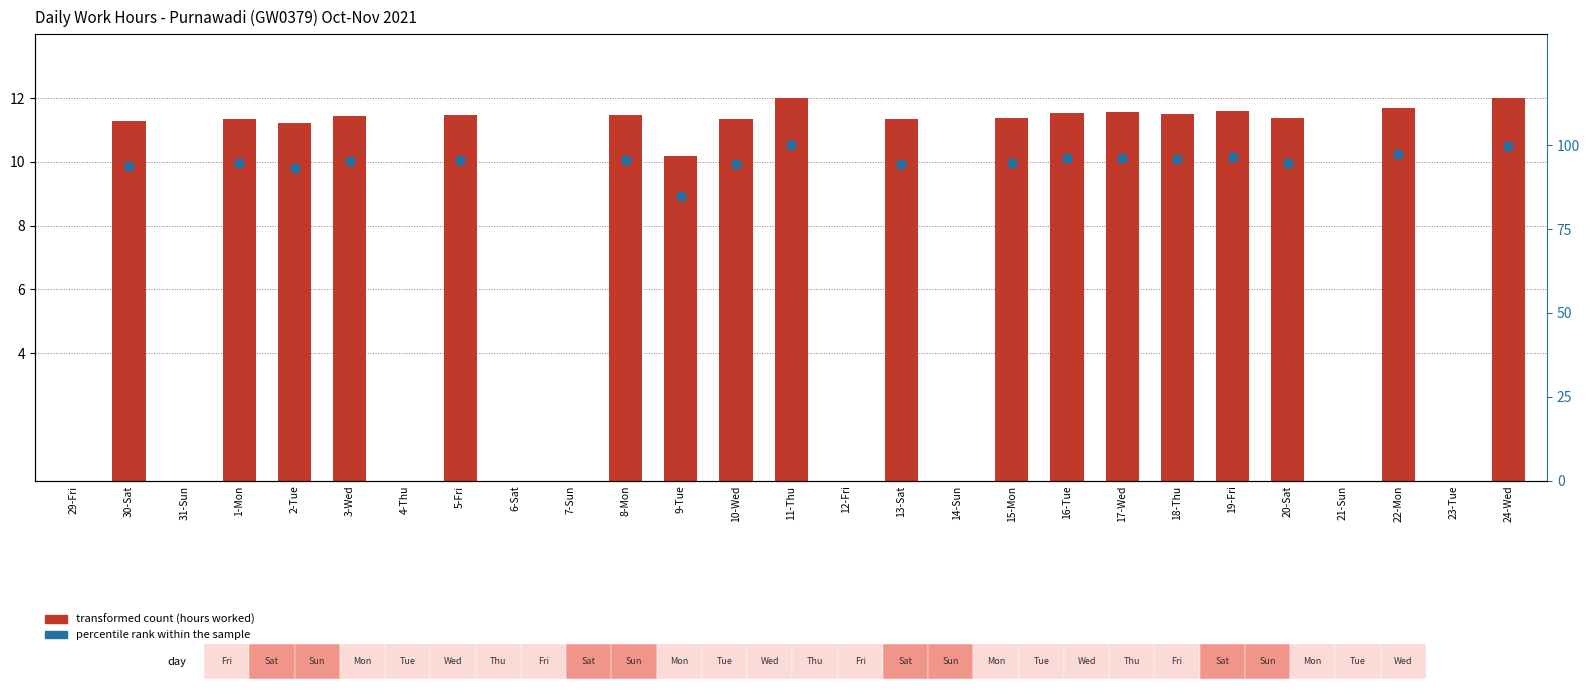

Which series contains the lowest Y value?

transformed count (hours worked)